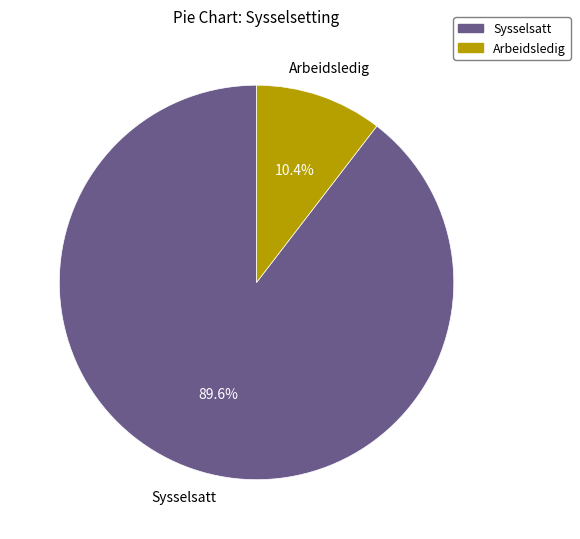

The Arbeidsledig slice represents 10% of the pie. True or false?

True